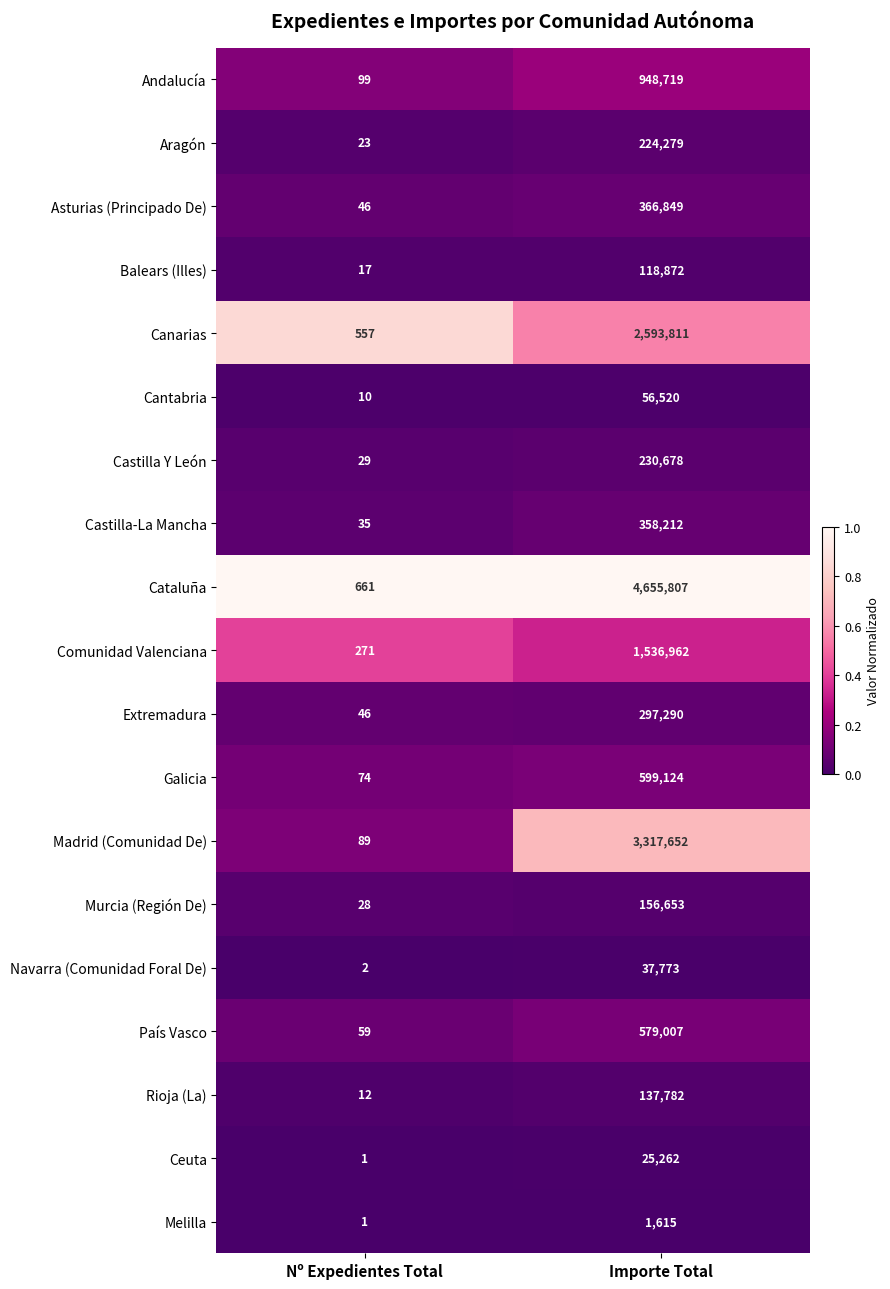

Is it true that Balears (Illes) equals 118872 at Importe Total?

True